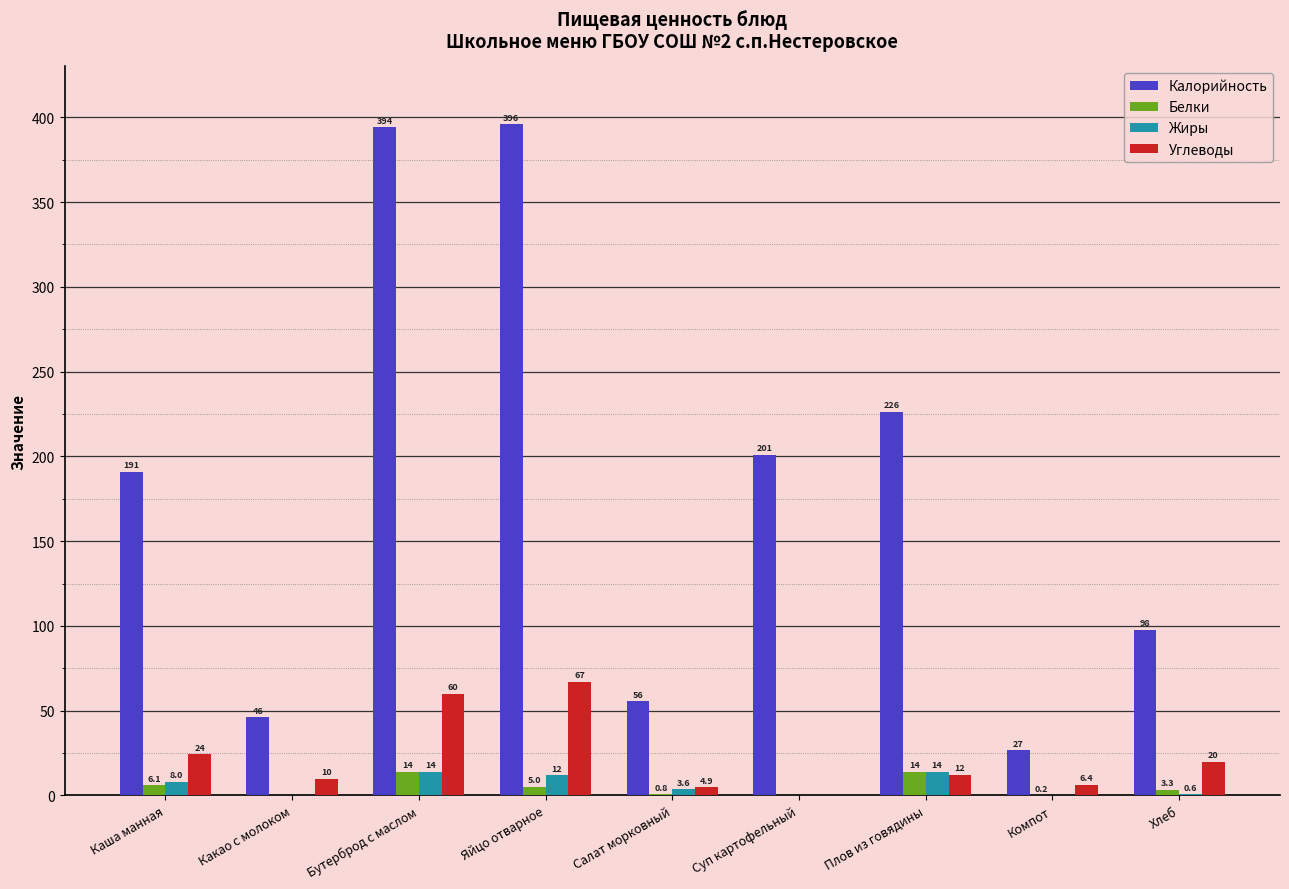

At which category is the sum across all series the highest?

Бутерброд с маслом